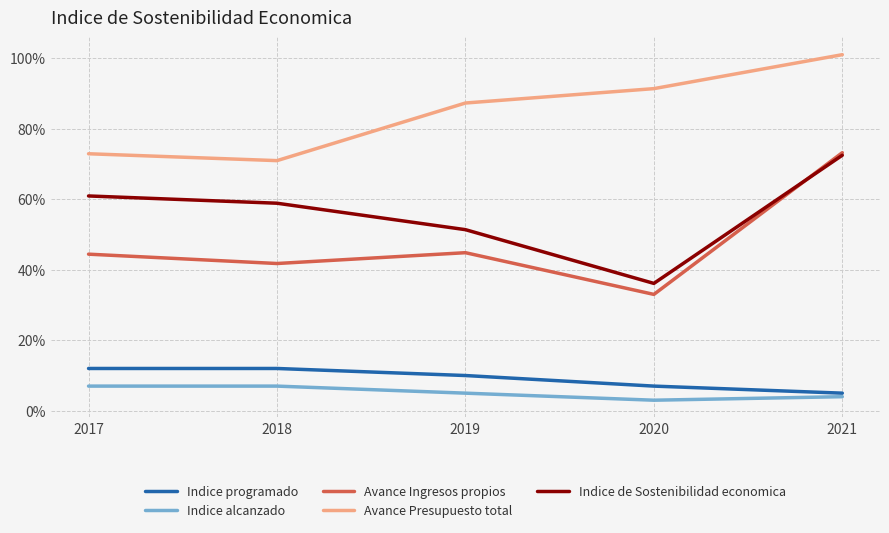

The Indice programado series shows 0.1 at 2017. True or false?

True